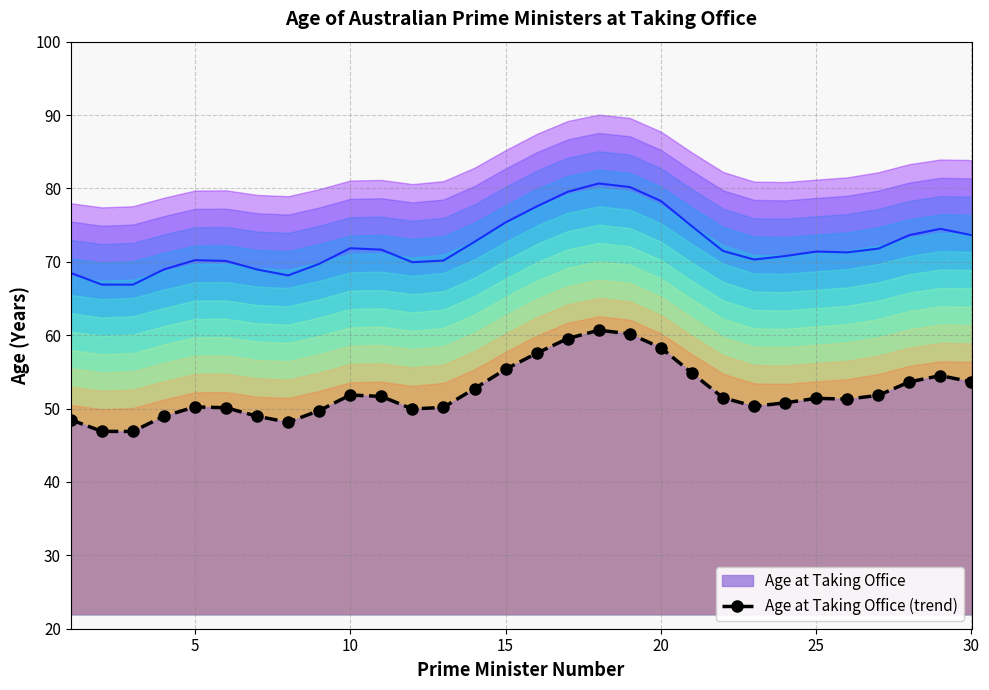

What is the sum of all values?

1570.0